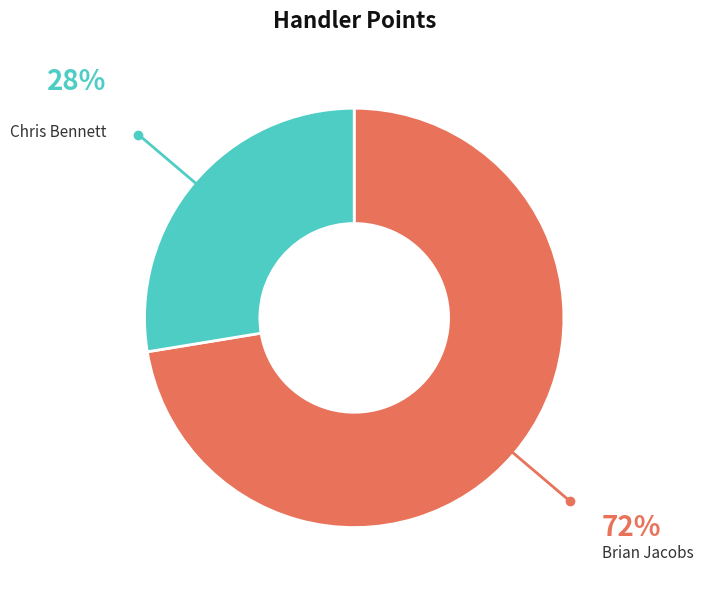

The Brian Jacobs slice represents 58% of the pie. True or false?

False